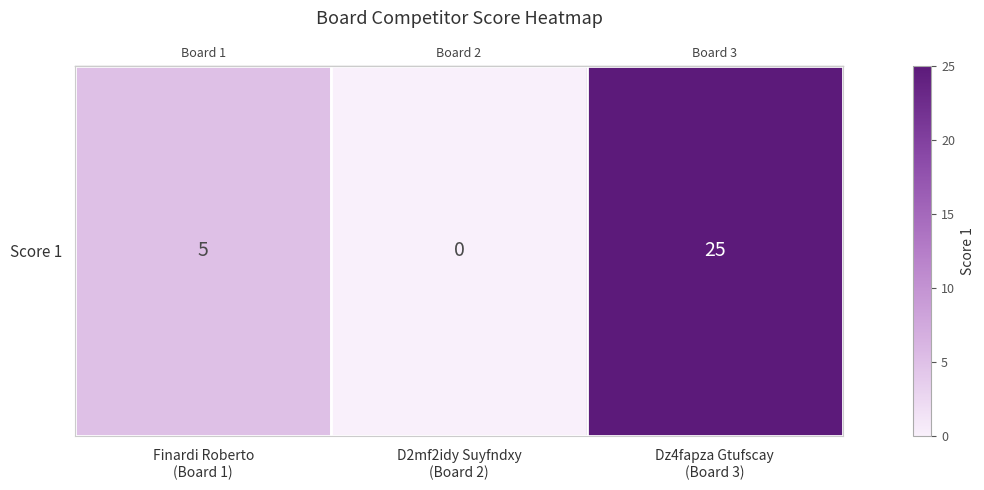

How many values are below 5?

1